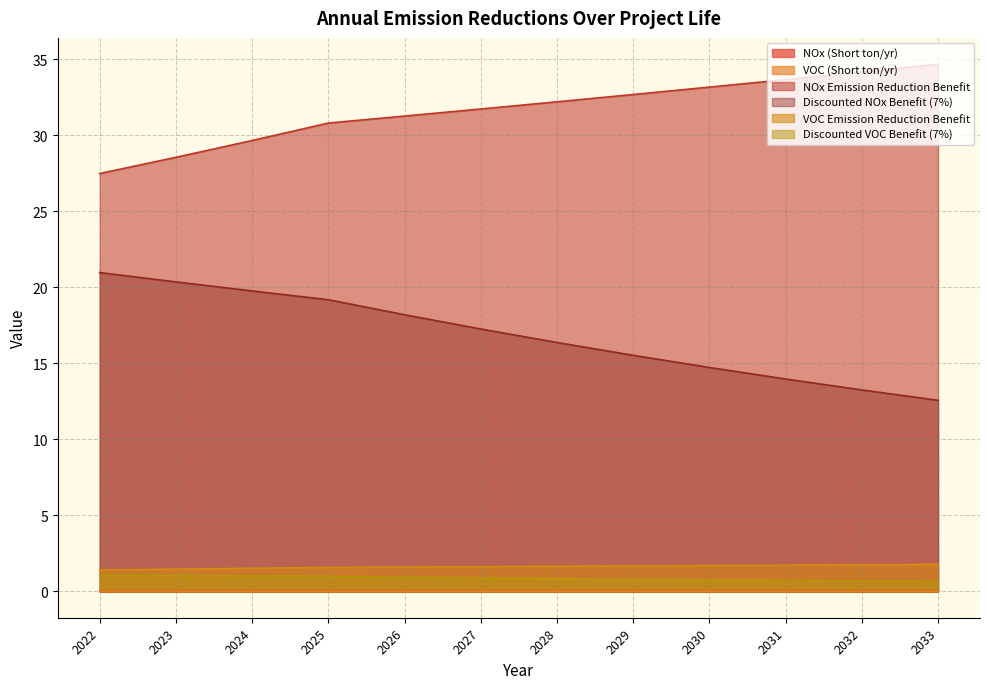

Between 2032 and 2022, which is larger?

2032